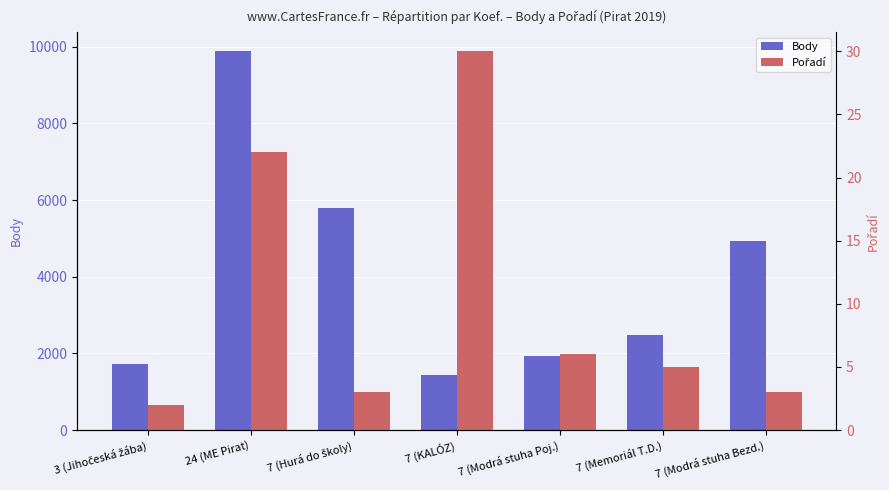

Reading right to left, what are all the values shown in this chart?

Body: 7 (Modrá stuha Bezd.)=4921	7 (Memoriál T.D.)=2494	7 (Modrá stuha Poj.)=1940	7 (KALÓZ)=1426	7 (Hurá do školy)=5796	24 (ME Pirat)=9883	3 (Jihočeská žába)=1734
Pořadí: 7 (Modrá stuha Bezd.)=3	7 (Memoriál T.D.)=5	7 (Modrá stuha Poj.)=6	7 (KALÓZ)=30	7 (Hurá do školy)=3	24 (ME Pirat)=22	3 (Jihočeská žába)=2